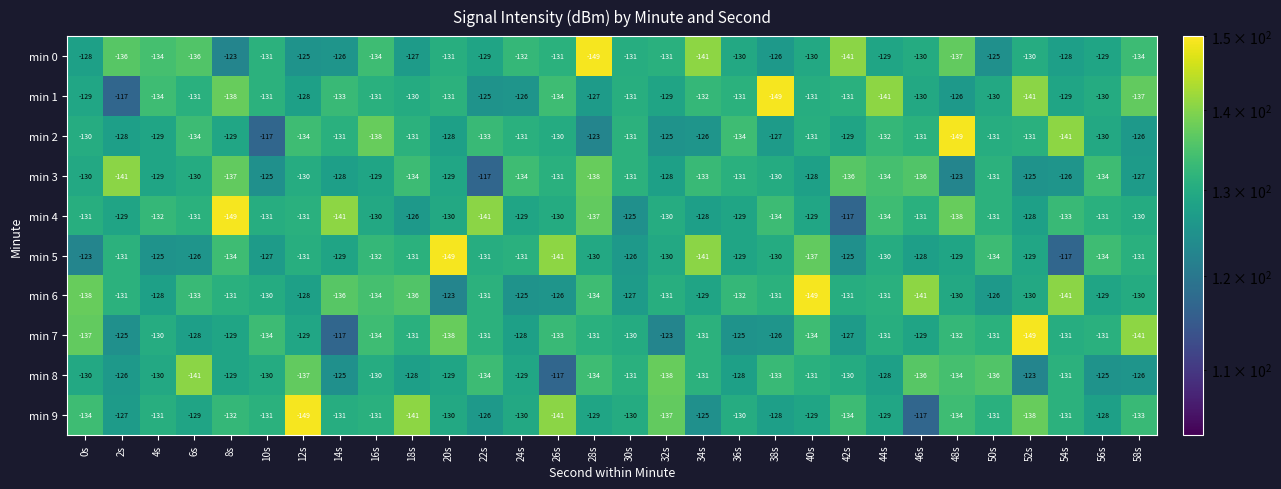

What is the smallest value displayed?

-149